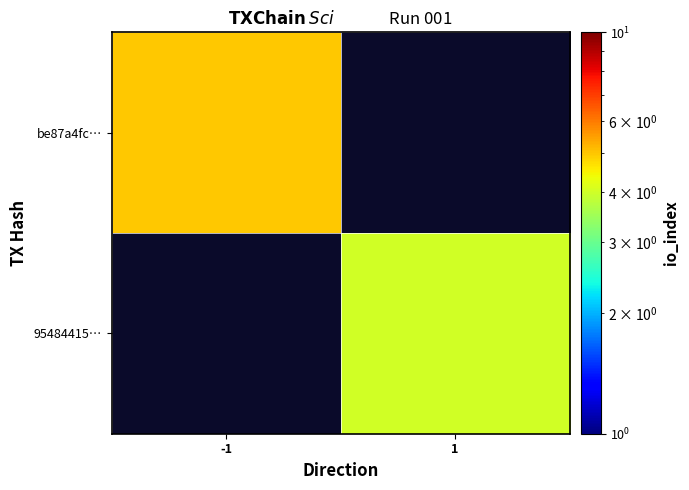

At -1, list the series in order from smallest to largest.

95484415…, be87a4fc…